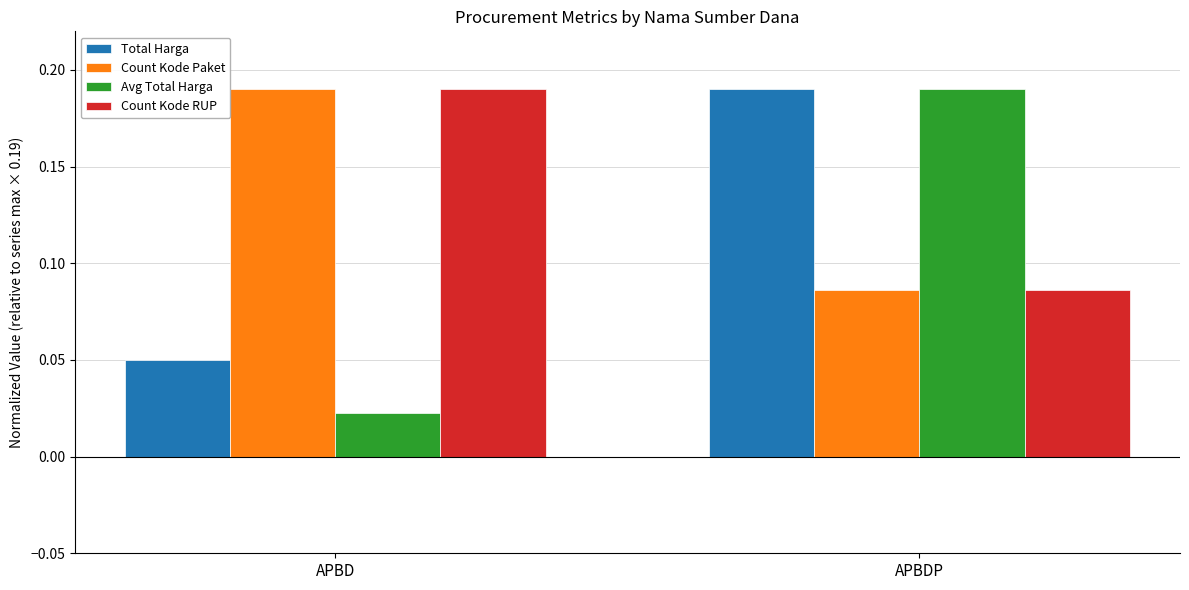

Is the value of Total Harga at APBD greater than the value of Avg Total Harga at APBDP?

No